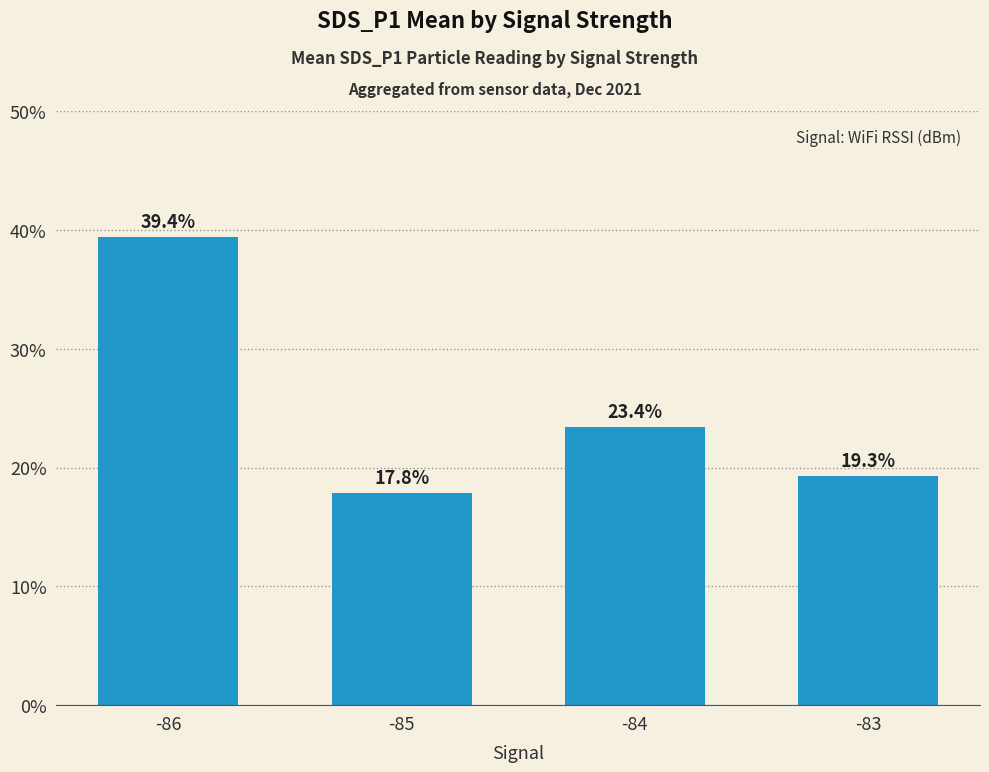

Between -85 and -83, which is larger?

-83